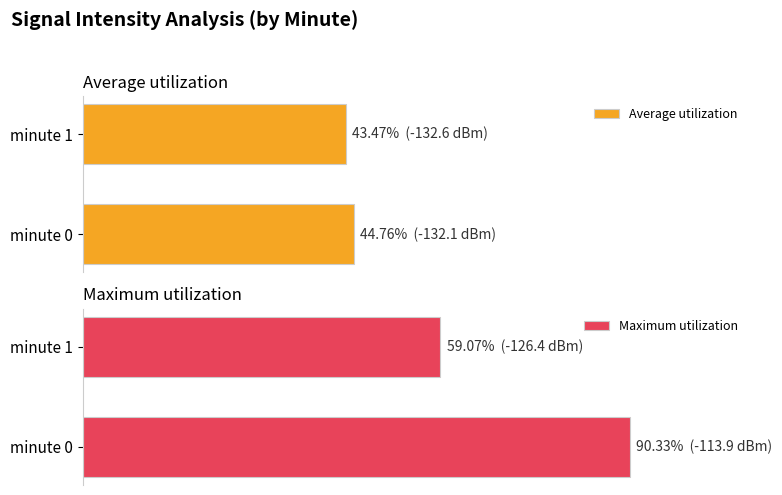

What is the maximum value shown in the chart?

90.3